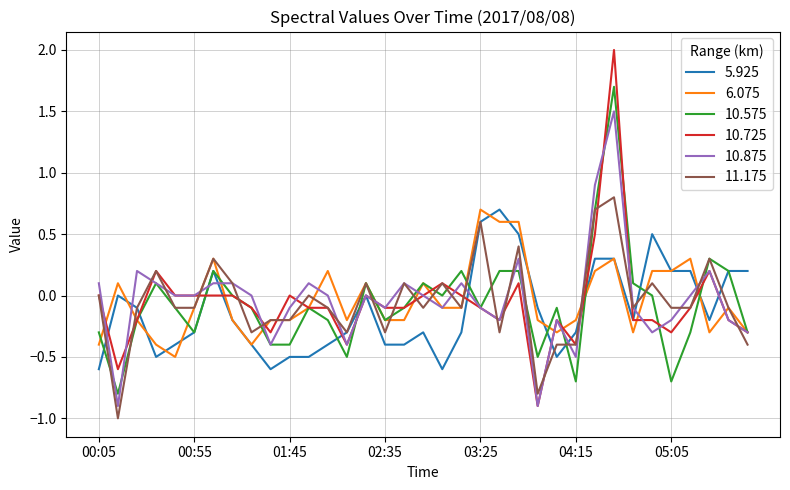

Which series has the widest spread of values?

10.725